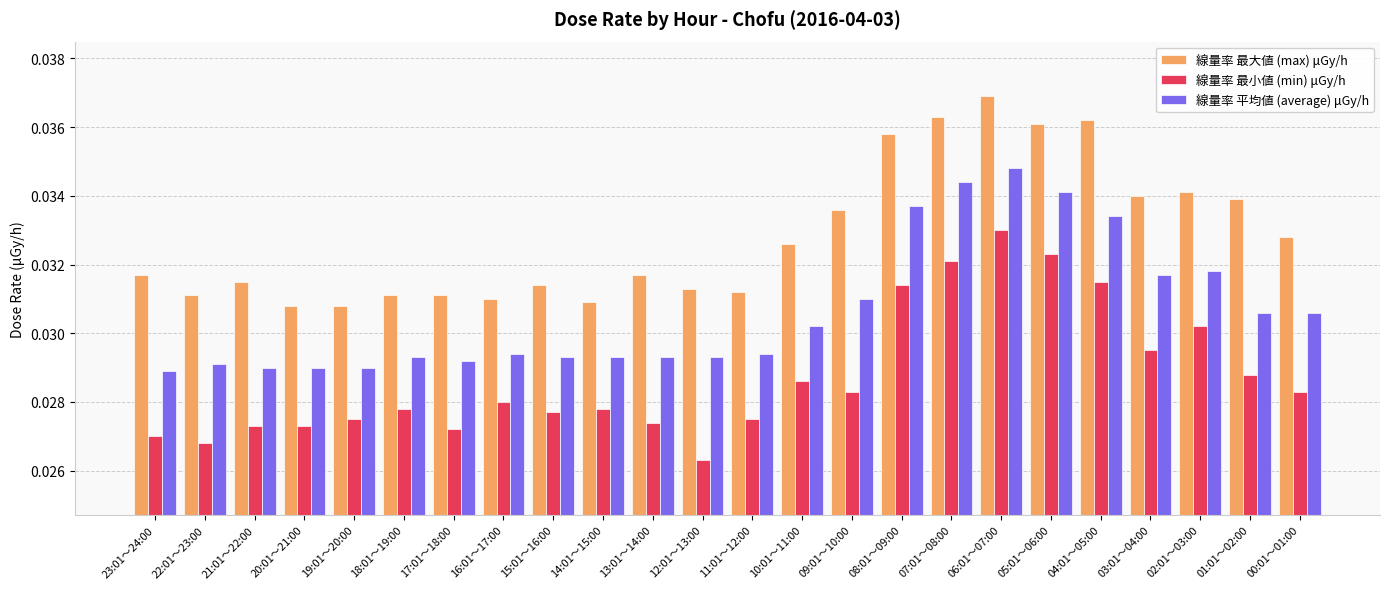

At which label does 線量率 平均値 (average) μGy/h reach its peak?

06:01～07:00